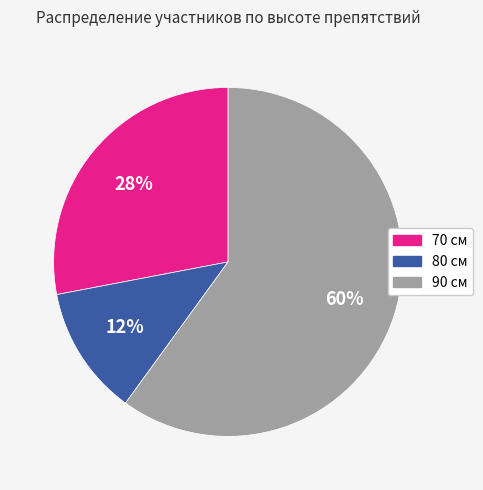

Count the number of slices in the pie.

3